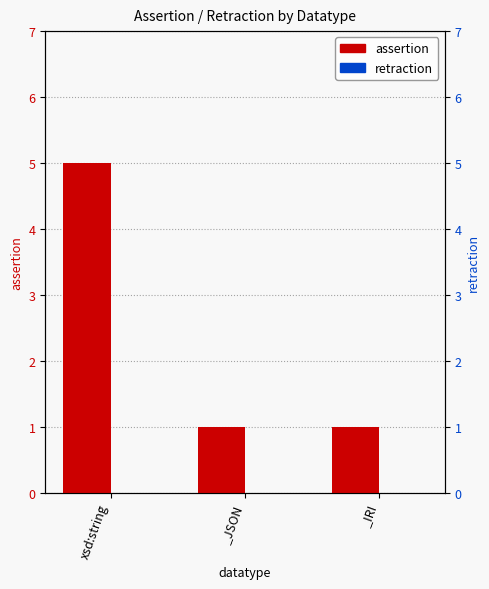

Which series has the widest spread of values?

assertion